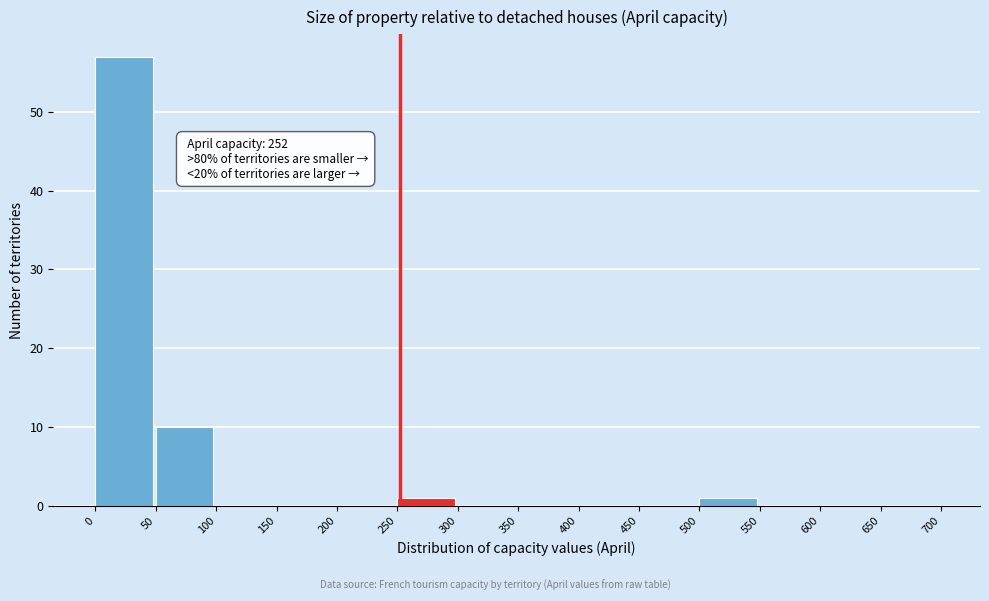

Over which range of the x-axis is the bar tallest?

0 to 50